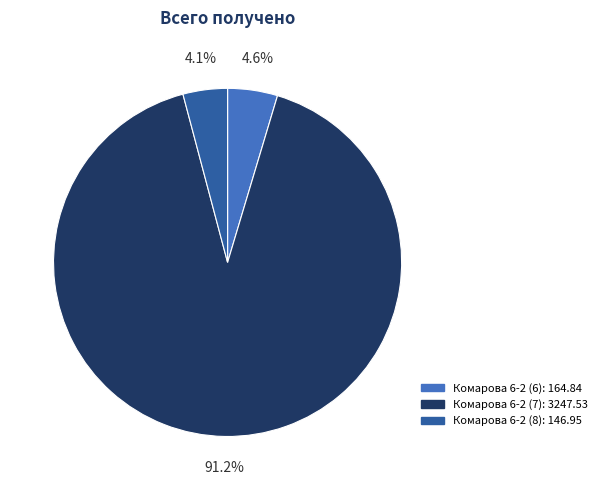

Is there a majority slice in this chart?

Yes